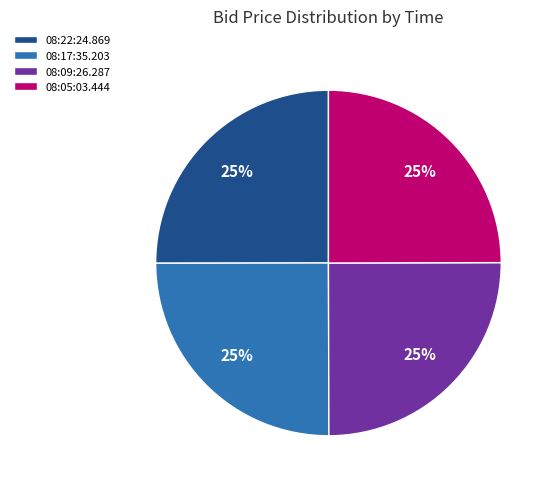

The 08:17:35.203 slice represents 15% of the pie. True or false?

False